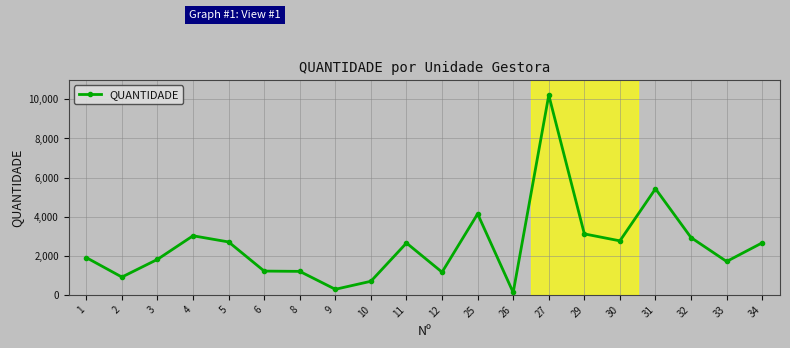

Does the chart display data point markers on the line(s)?

Yes